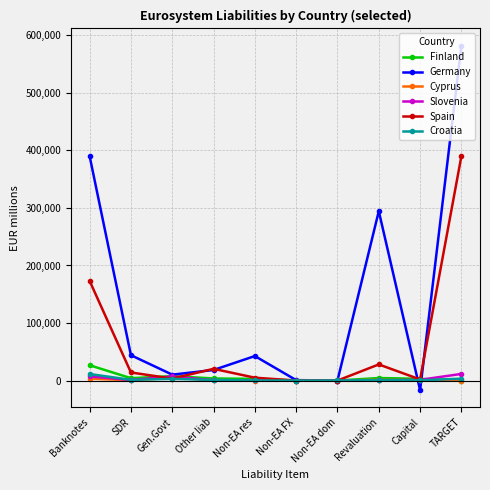

How many data points in Croatia are less than 1127?

5